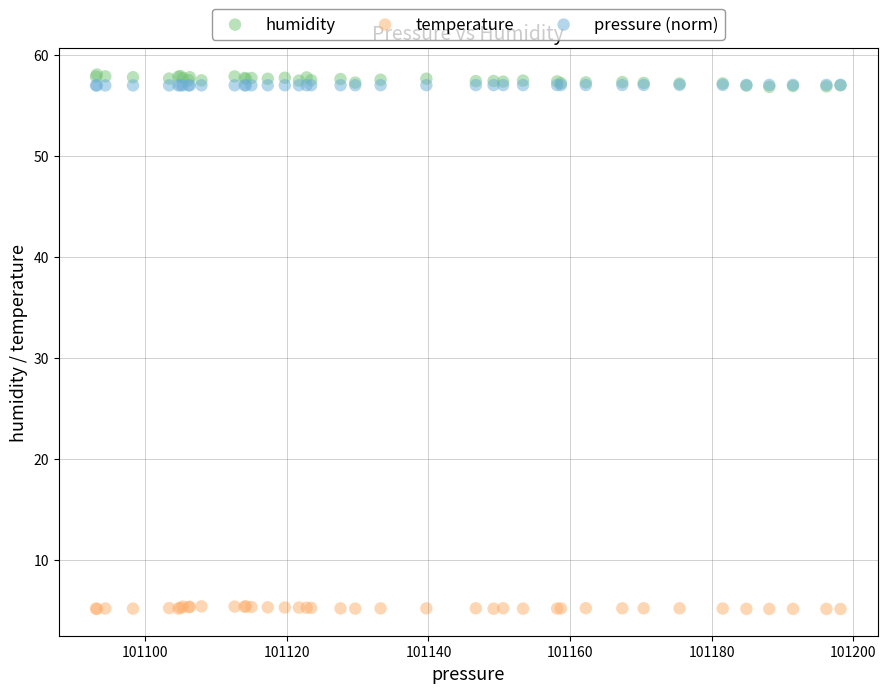

What are all the series names shown in the legend?

humidity, temperature, pressure (norm)